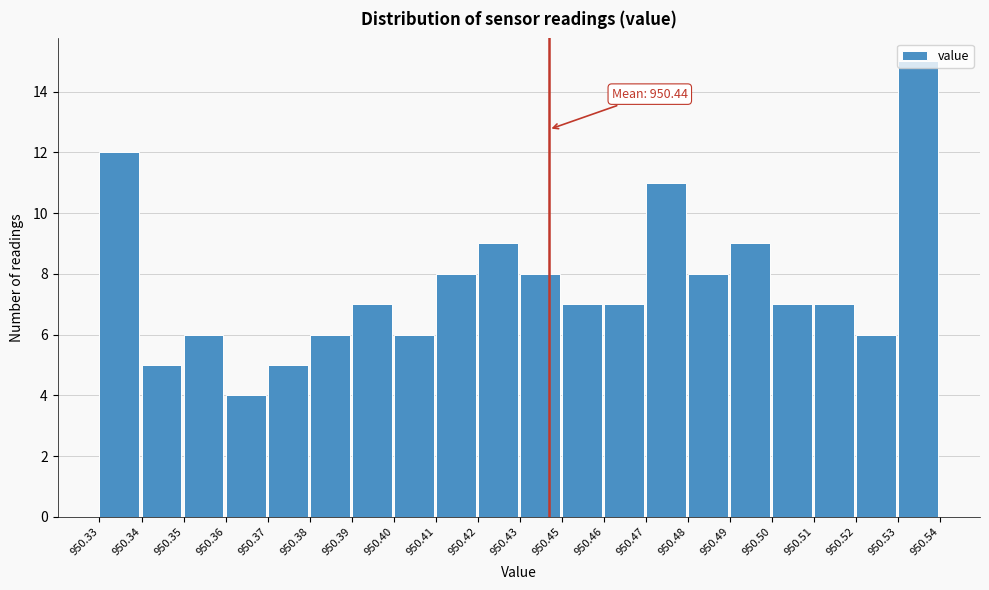

What is the value of the 2nd bar from the left?

5